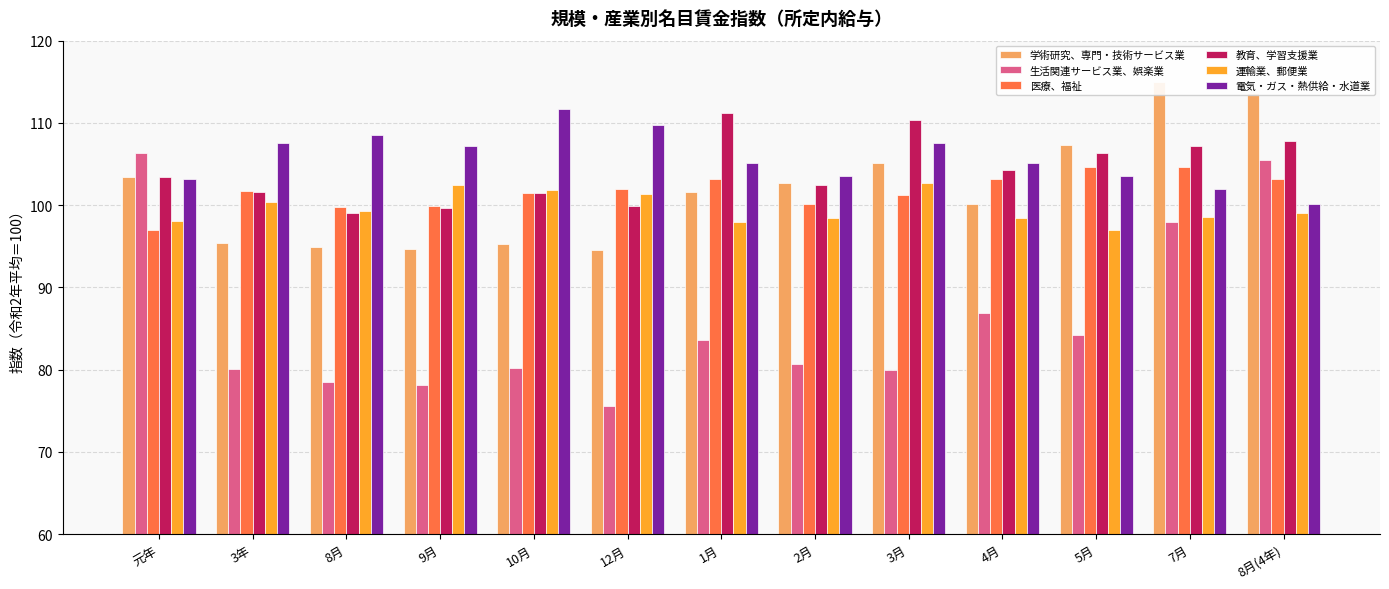

Reading left to right, transcribe all the data shown in this chart.

学術研究、専門・技術サービス業: 元年=103.4	3年=95.4	8月=94.9	9月=94.7	10月=95.3	12月=94.5	1月=101.6	2月=102.7	3月=105.1	4月=100.1	5月=107.3	7月=115.0	8月(4年)=113.6
生活関連サービス業、娯楽業: 元年=106.4	3年=80.1	8月=78.5	9月=78.2	10月=80.2	12月=75.6	1月=83.6	2月=80.7	3月=80.0	4月=86.9	5月=84.2	7月=98.0	8月(4年)=105.5
医療、福祉: 元年=97.0	3年=101.7	8月=99.8	9月=99.9	10月=101.5	12月=102.0	1月=103.2	2月=100.1	3月=101.2	4月=103.2	5月=104.6	7月=104.7	8月(4年)=103.2
教育、学習支援業: 元年=103.4	3年=101.6	8月=99.0	9月=99.7	10月=101.5	12月=99.9	1月=111.2	2月=102.4	3月=110.3	4月=104.3	5月=106.3	7月=107.2	8月(4年)=107.8
運輸業、郵便業: 元年=98.1	3年=100.4	8月=99.3	9月=102.4	10月=101.9	12月=101.4	1月=98.0	2月=98.4	3月=102.7	4月=98.4	5月=97.0	7月=98.6	8月(4年)=99.0
電気・ガス・熱供給・水道業: 元年=103.2	3年=107.5	8月=108.5	9月=107.2	10月=111.7	12月=109.8	1月=105.1	2月=103.5	3月=107.5	4月=105.1	5月=103.5	7月=102.0	8月(4年)=100.2